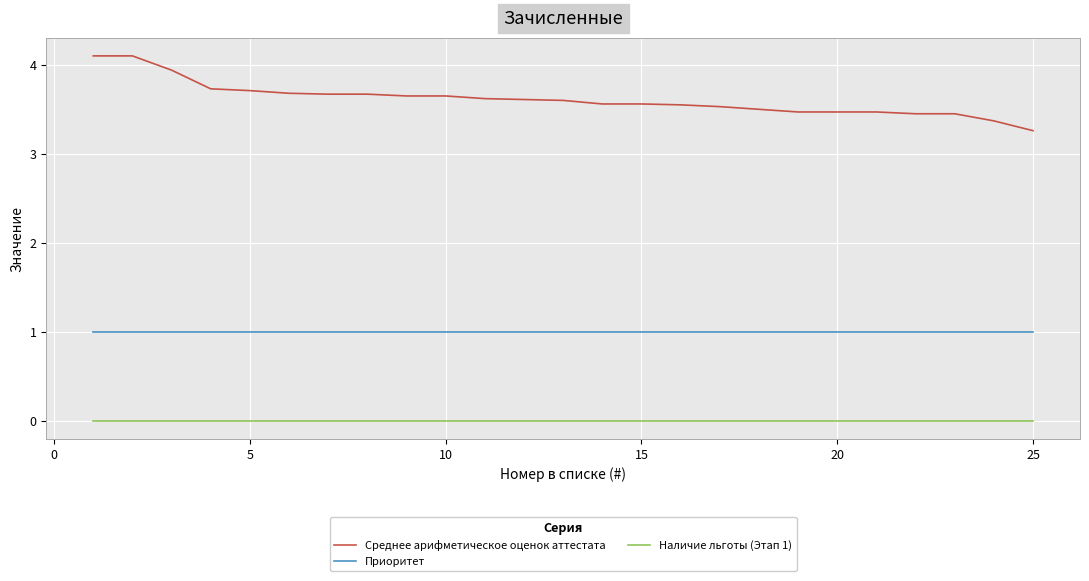

List the series in order of their overall mean, highest first.

Среднее арифметическое оценок аттестата, Приоритет, Наличие льготы (Этап 1)